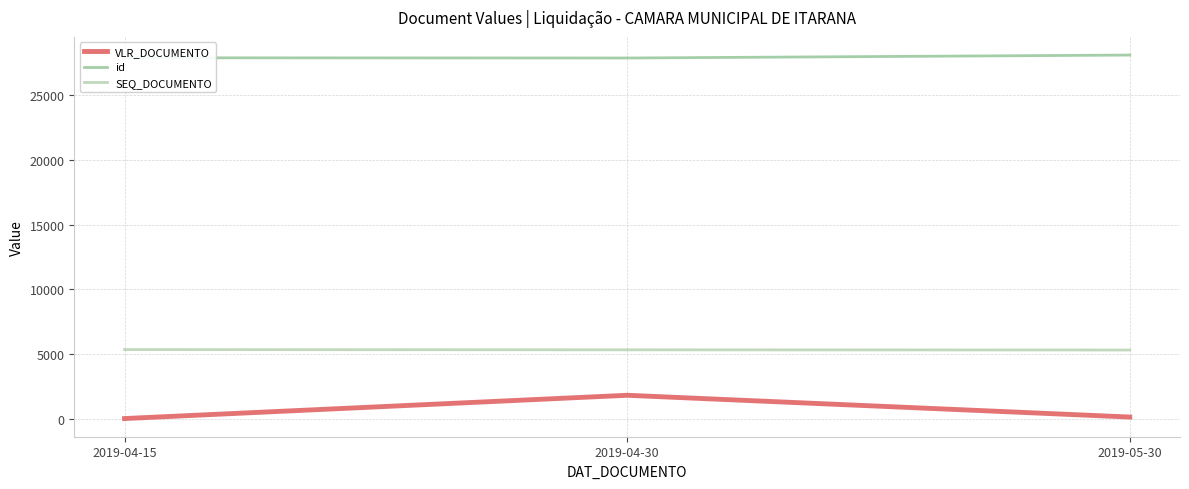

Which series has the largest range (max minus min)?

VLR_DOCUMENTO